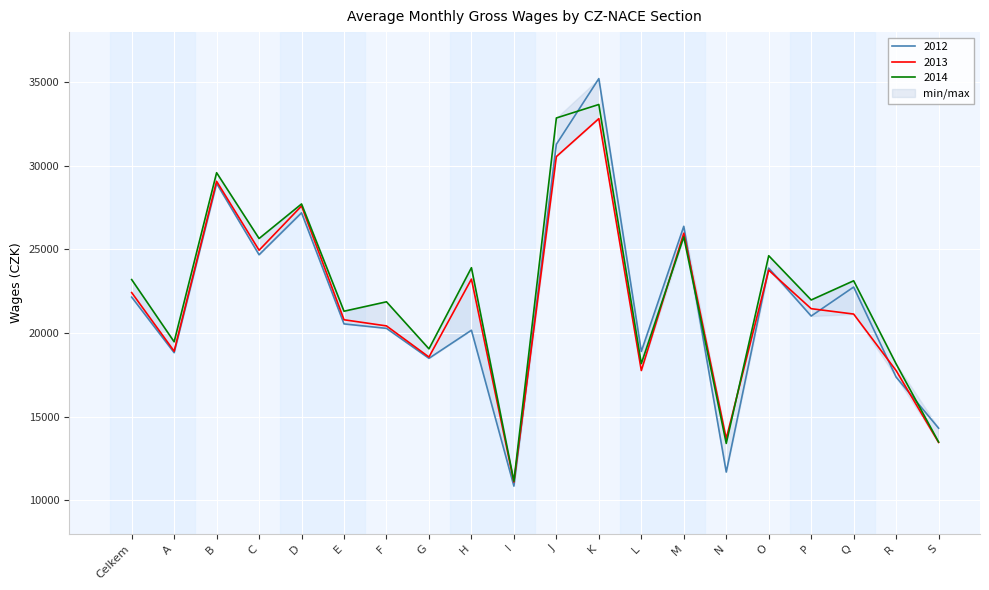

How many interior local valleys does the 2014 series have?

8